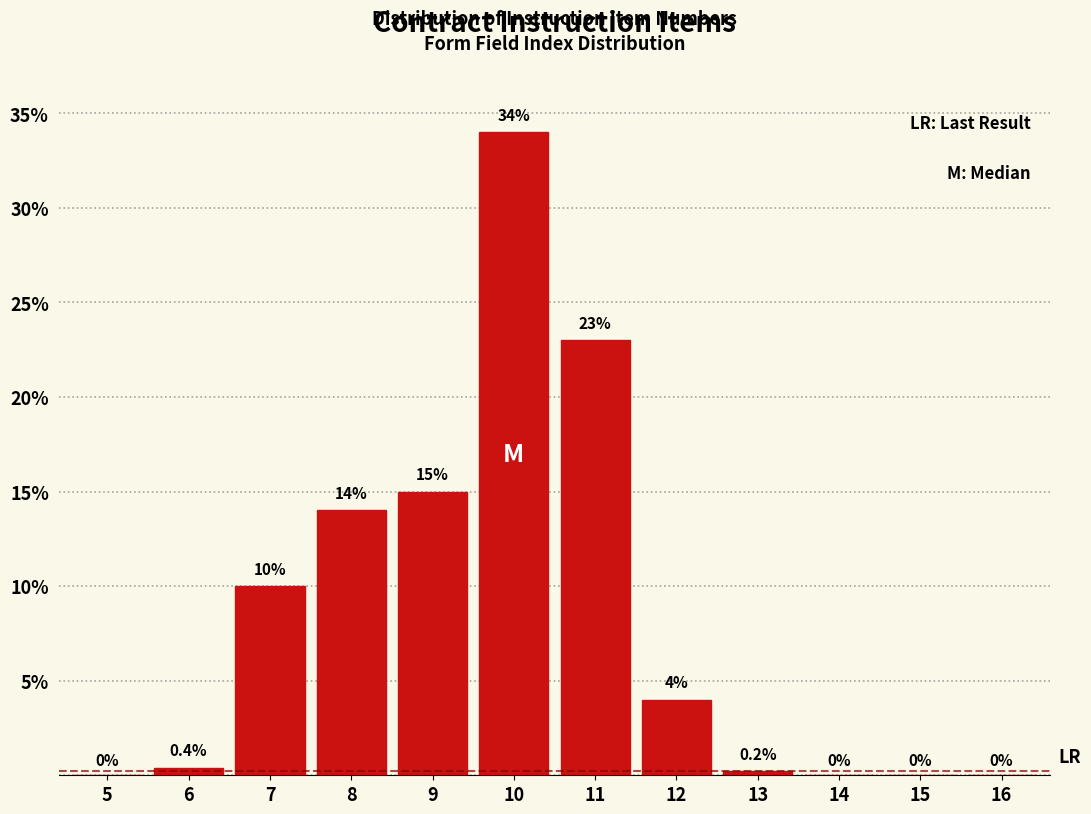

Reading left to right, extract all data points from this chart.

5=0.0	6=0.4	7=10.0	8=14.0	9=15.0	10=34.0	11=23.0	12=4.0	13=0.2	14=0.0	15=0.0	16=0.0